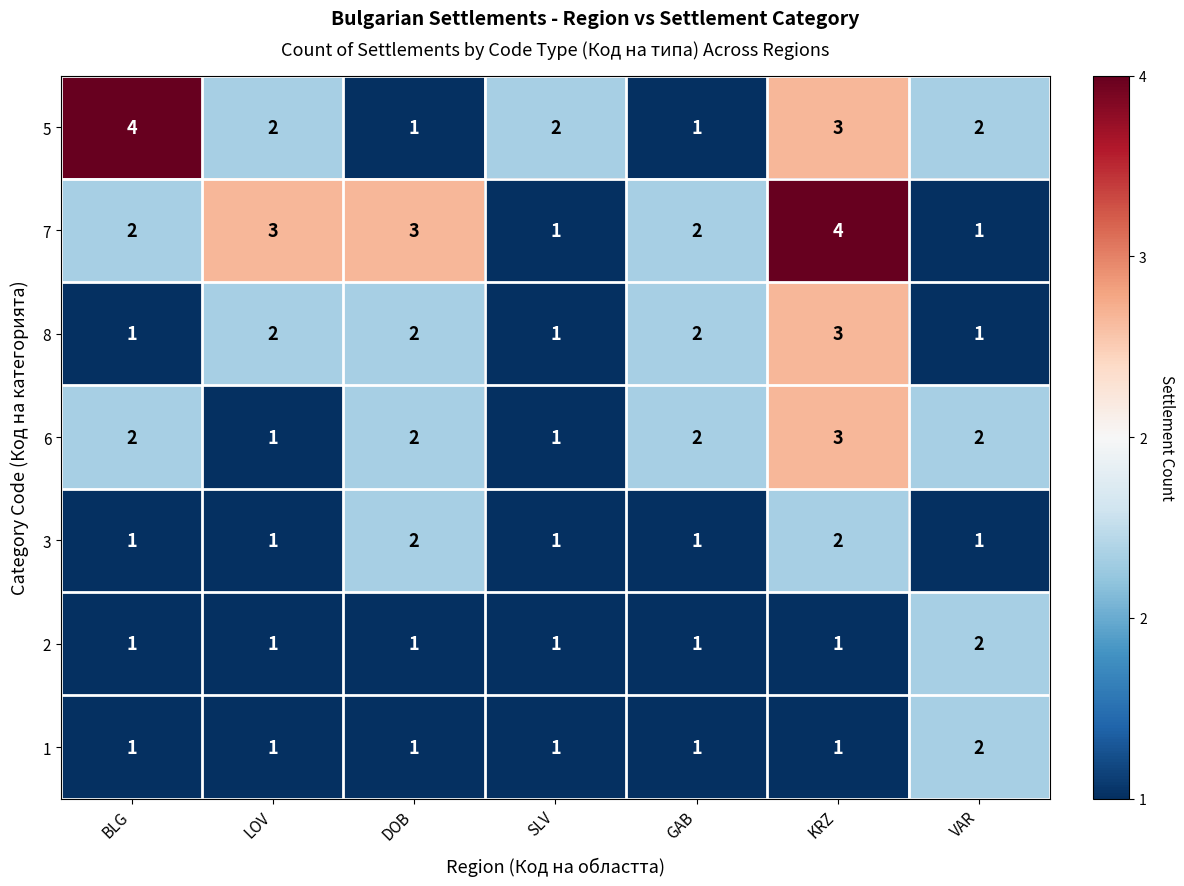

Between DOB and VAR, which series saw the biggest shift?

7